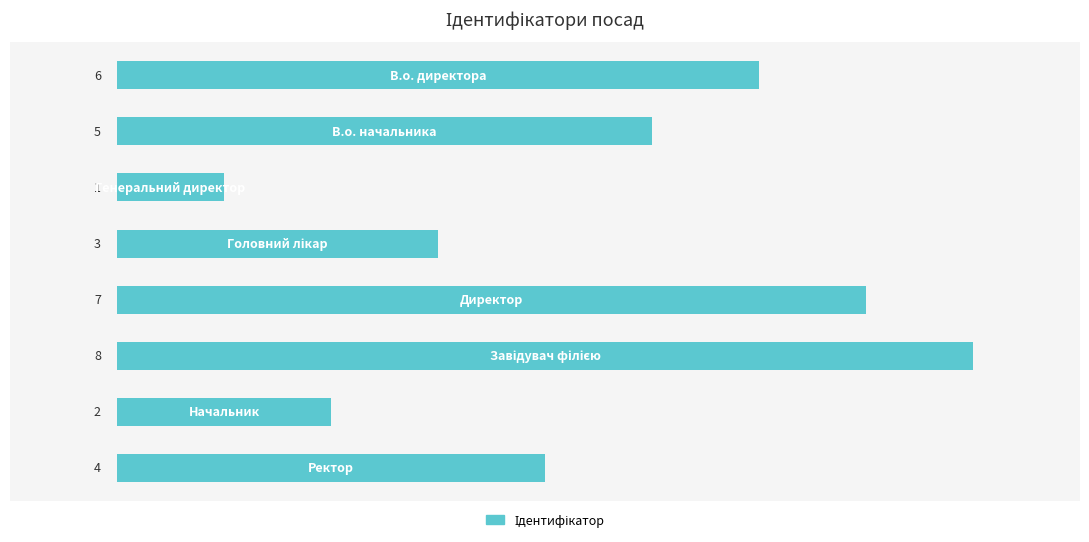

How many values are between 3 and 7?

5